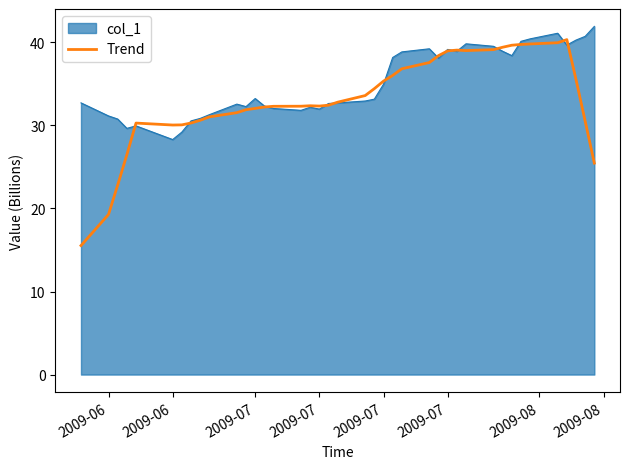

Which series has the widest spread of values?

Trend